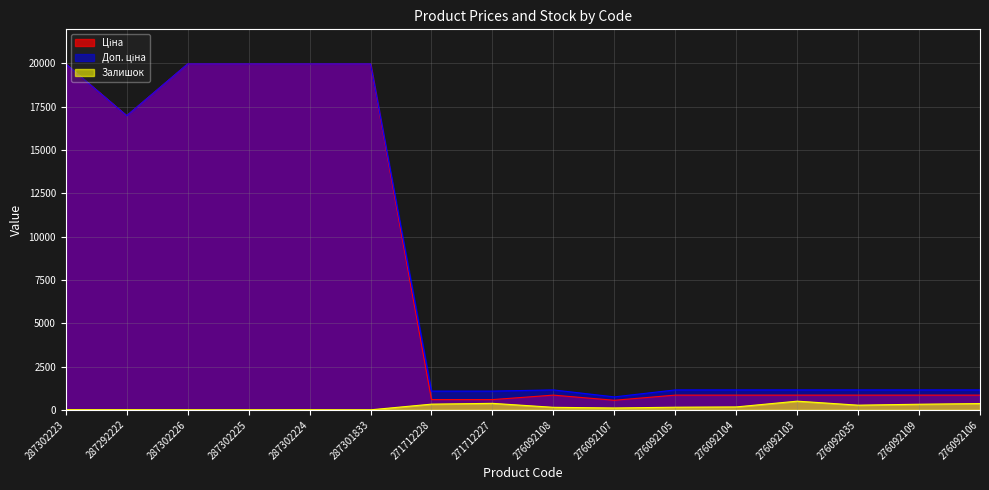

Reading right to left, transcribe all the data shown in this chart.

Ціна: 276092106=848.4	276092109=848.4	276092035=848.4	276092103=848.4	276092104=848.4	276092105=848.4	276092107=551.5	276092108=848.4	271712227=589.9	271712228=589.9	287301833=19964.2	287302224=19964.2	287302225=19964.2	287302226=19964.2	287292222=16976.3	287302223=19964.2
Доп. ціна: 276092106=1149.7	276092109=1149.7	276092035=1149.7	276092103=1149.7	276092104=1149.7	276092105=1149.7	276092107=747.0	276092108=1149.7	271712227=1081.7	271712228=1081.7	287301833=19964.2	287302224=19964.2	287302225=19964.2	287302226=19964.2	287292222=16976.3	287302223=19964.2
Залишок: 276092106=362.0	276092109=323.0	276092035=269.0	276092103=500.0	276092104=167.0	276092105=151.0	276092107=107.0	276092108=145.0	271712227=374.0	271712228=328.0	287301833=0.0	287302224=3.0	287302225=0.0	287302226=0.0	287292222=5.0	287302223=7.0